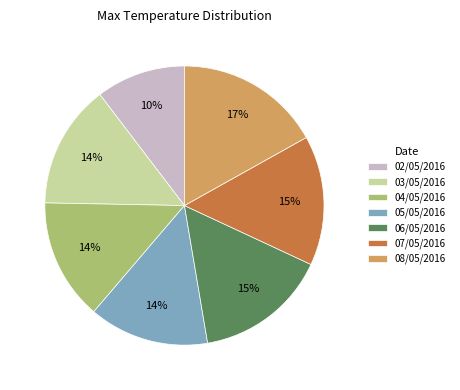

To the nearest percent, what is the combined percentage of 06/05/2016 and 07/05/2016?

30%